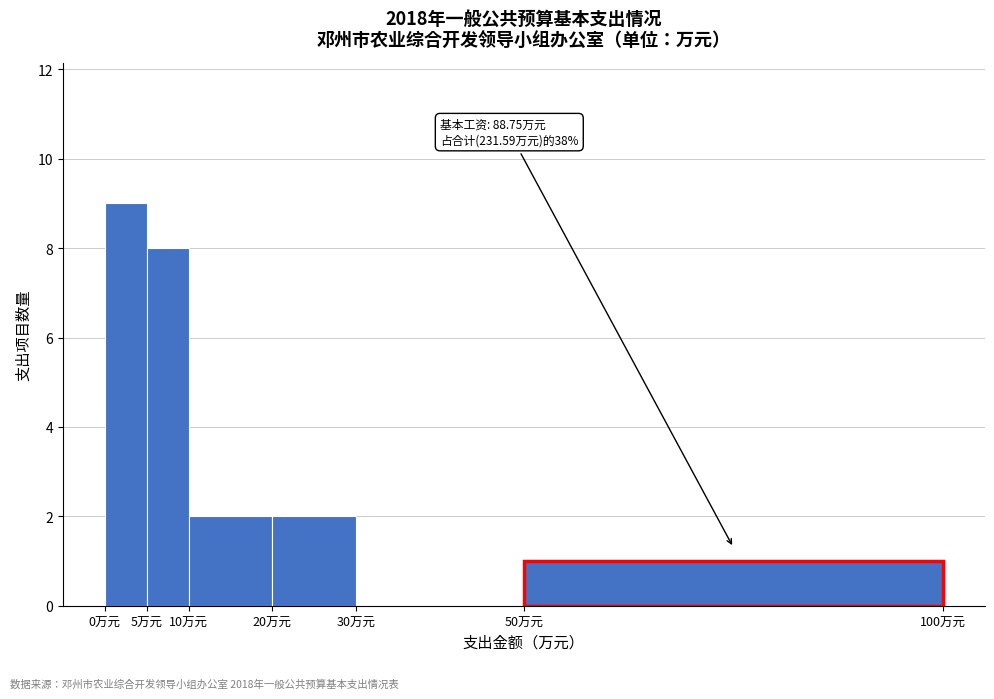

Over which range of the x-axis is the bar tallest?

0 to 5